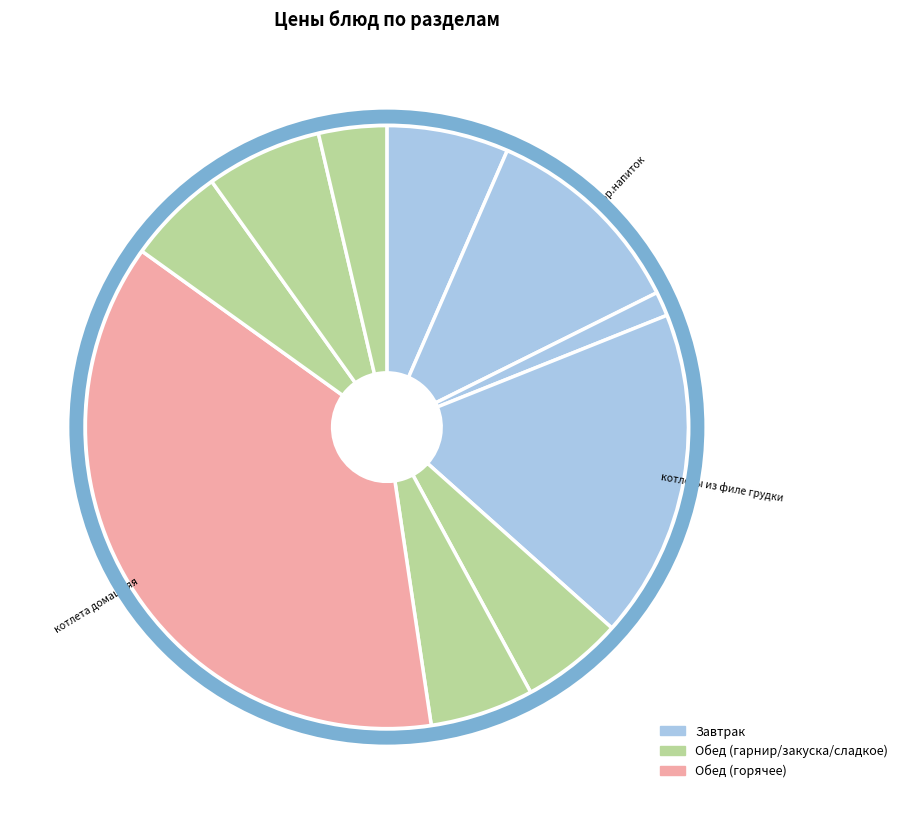

Count the number of slices in the pie.

10